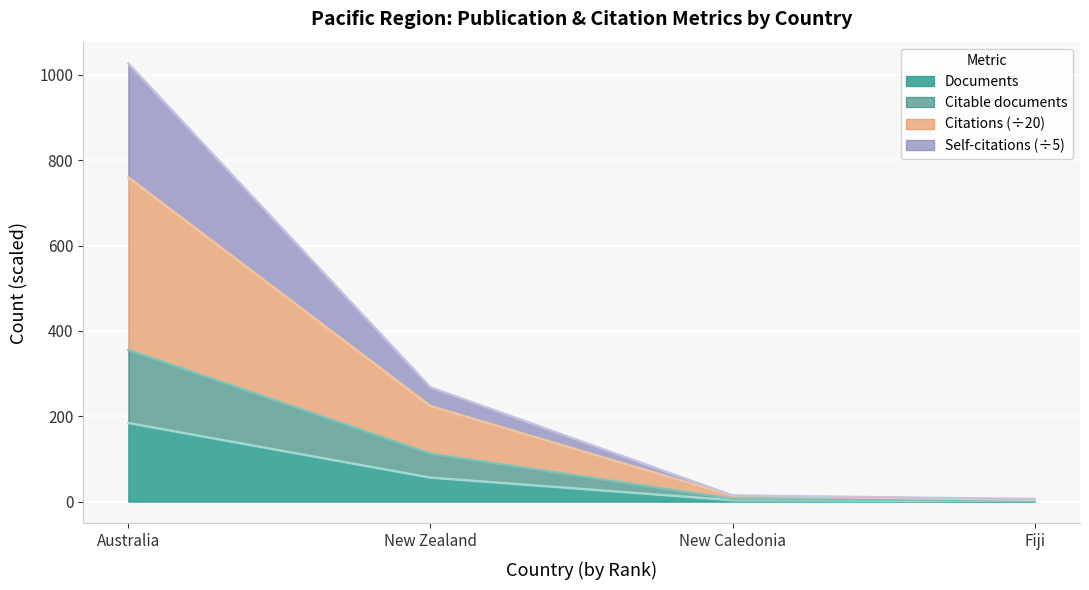

True or false: Citable documents has more than 2 interior local peaks.

False